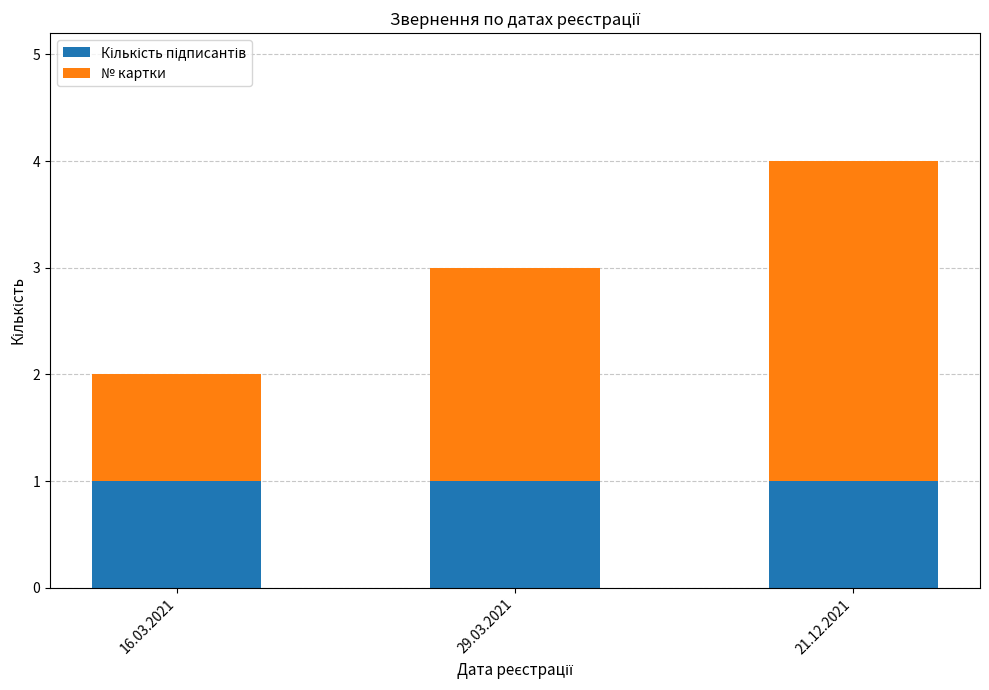

At which category is the sum across all series the highest?

21.12.2021